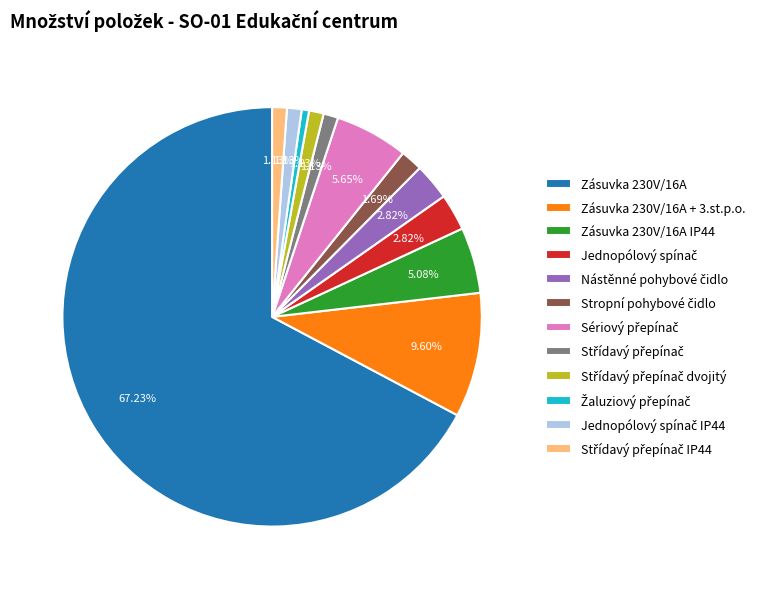

Is there a majority slice in this chart?

Yes